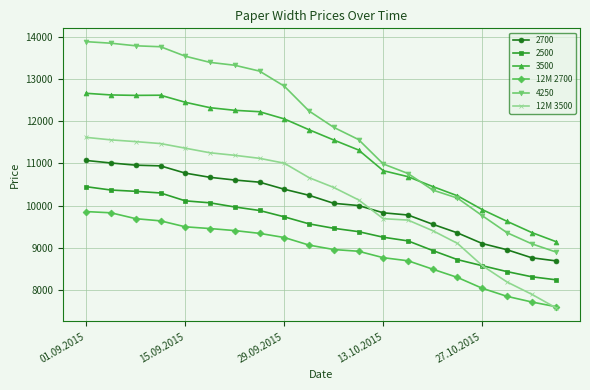

What is the difference between the maximum and minimum values in the 12M 2700 series?

2251